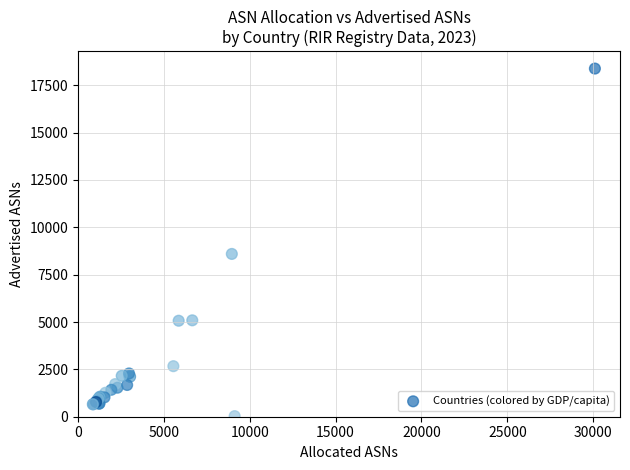

What Y value in the scatter plot is closest to 9207?

8595